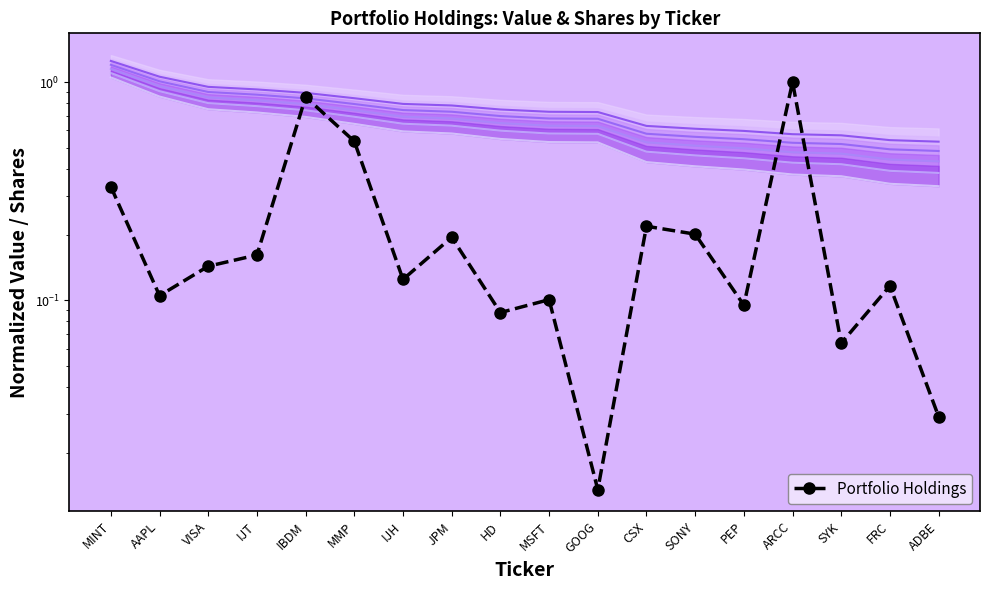

Rank the categories by value from lowest to highest.

GOOG, ADBE, SYK, HD, PEP, MSFT, AAPL, FRC, IJH, VISA, IJT, JPM, SONY, CSX, MINT, MMP, IBDM, ARCC